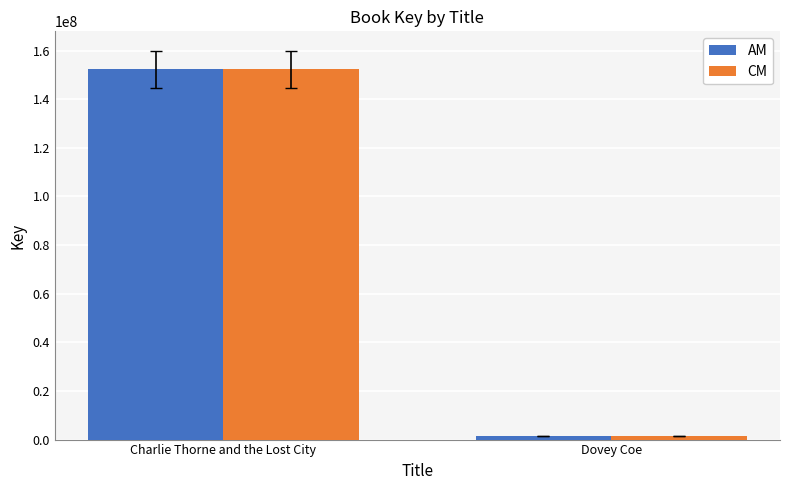

What are all the series names shown in the legend?

AM, CM